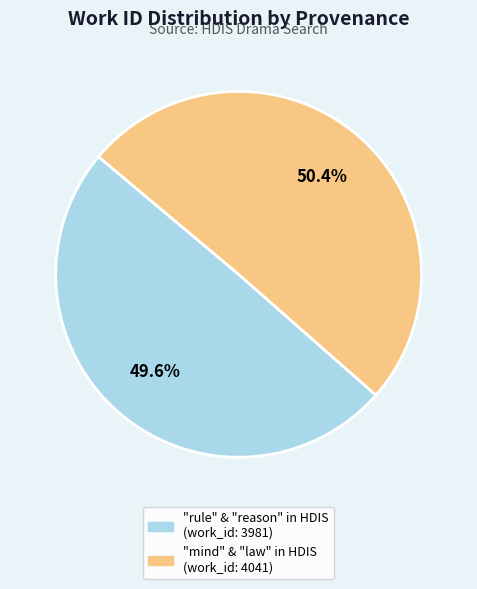

Does any single category account for the majority?

Yes